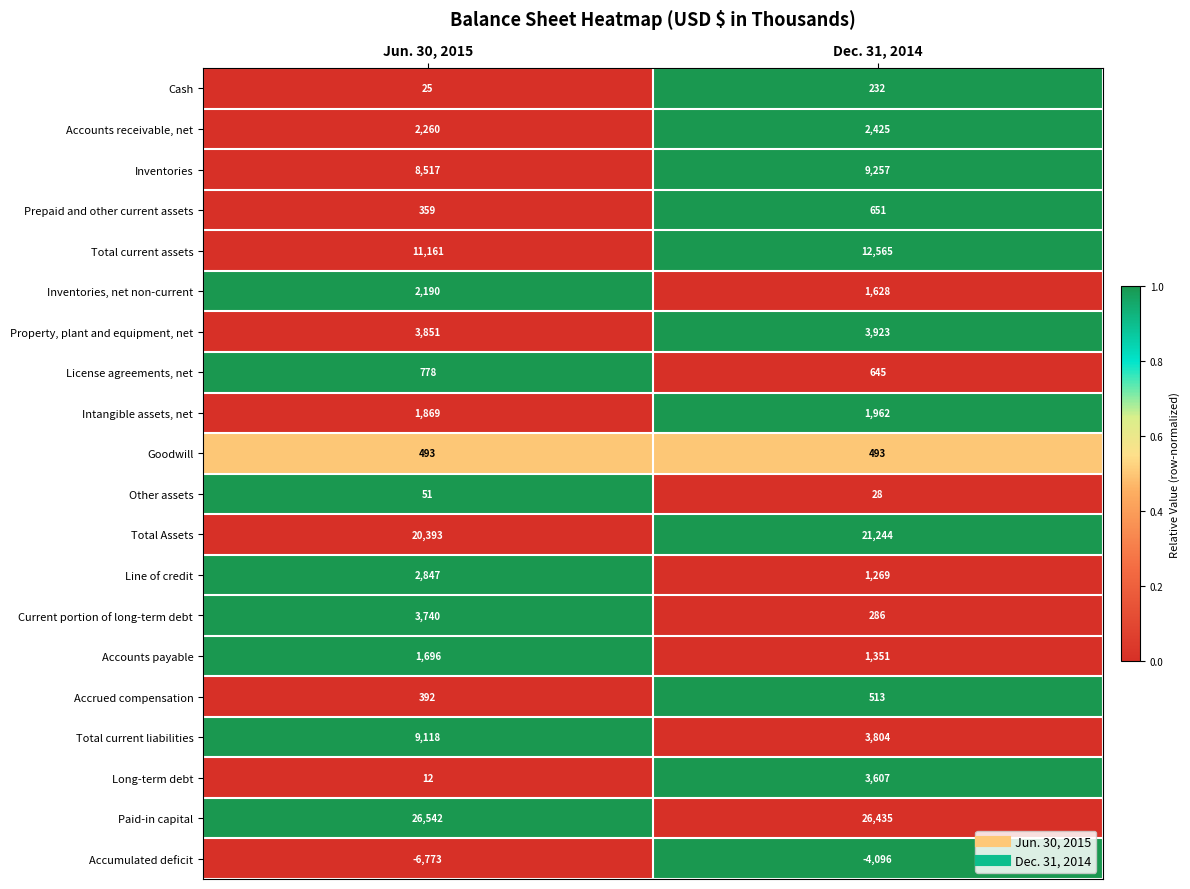

What is the sum of the Accumulated deficit values at Dec. 31, 2014 and Jun. 30, 2015?

-10869